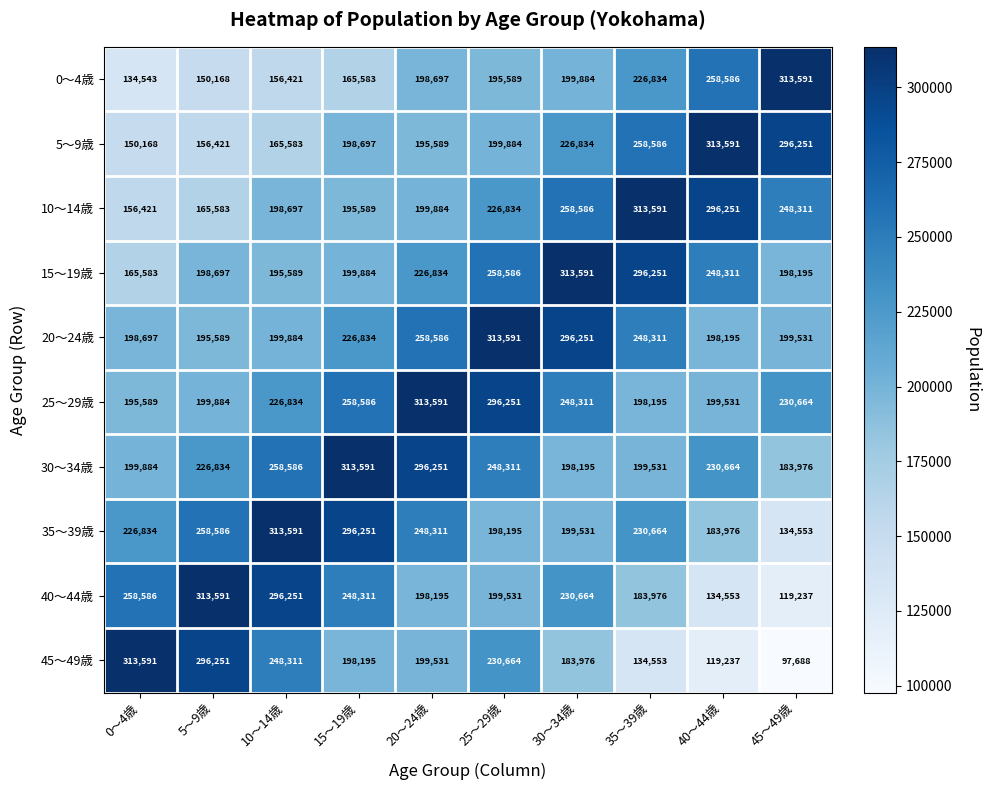

Is the value of 5～9歳 at 20～24歳 greater than the value of 25～29歳 at 30～34歳?

No